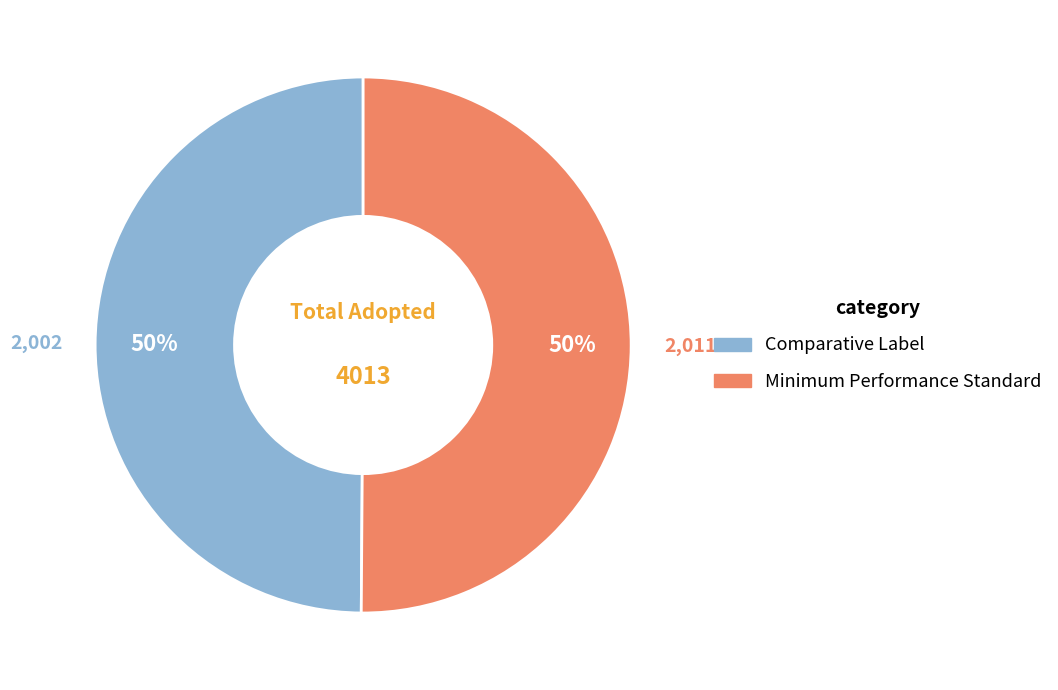

To the nearest percent, what is the average slice percentage?

50%